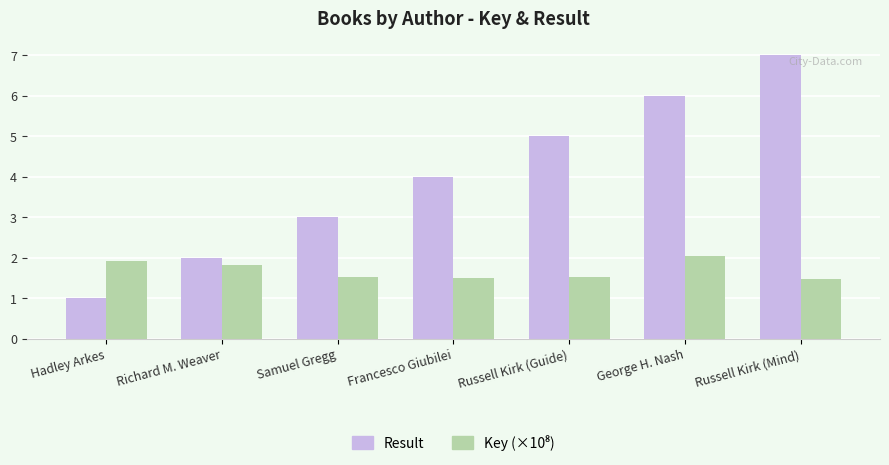

Which label corresponds to the largest value in the chart?

Russell Kirk (Mind)